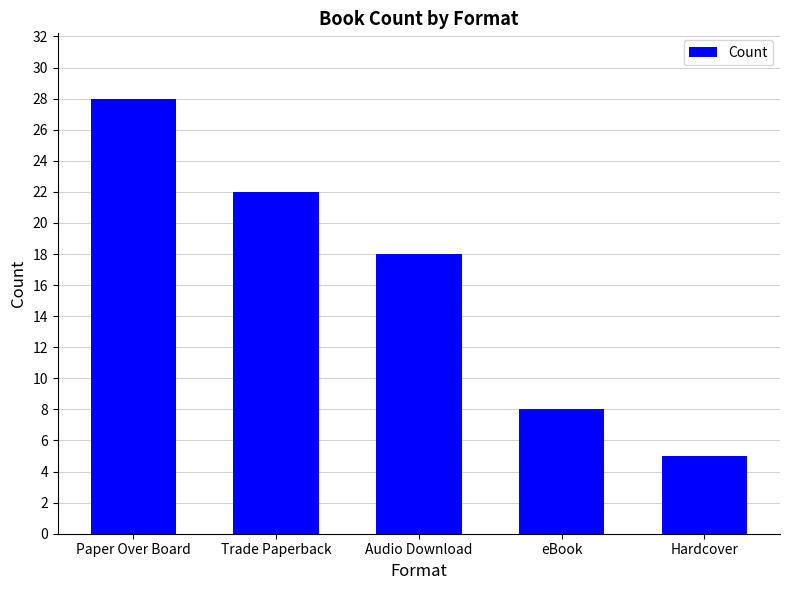

At which label is the value closest to 16?

Audio Download